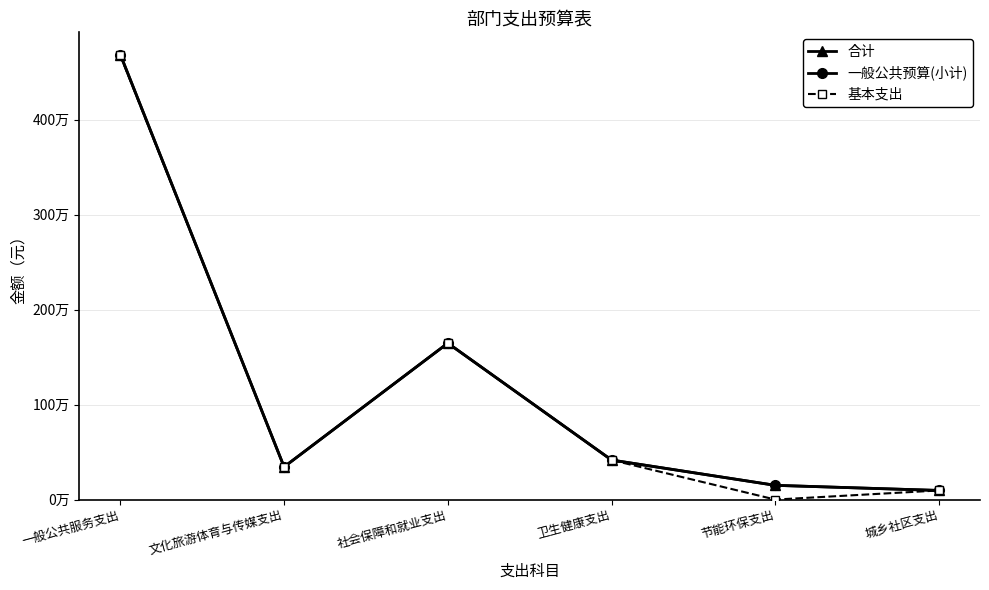

Which series has the largest range (max minus min)?

基本支出